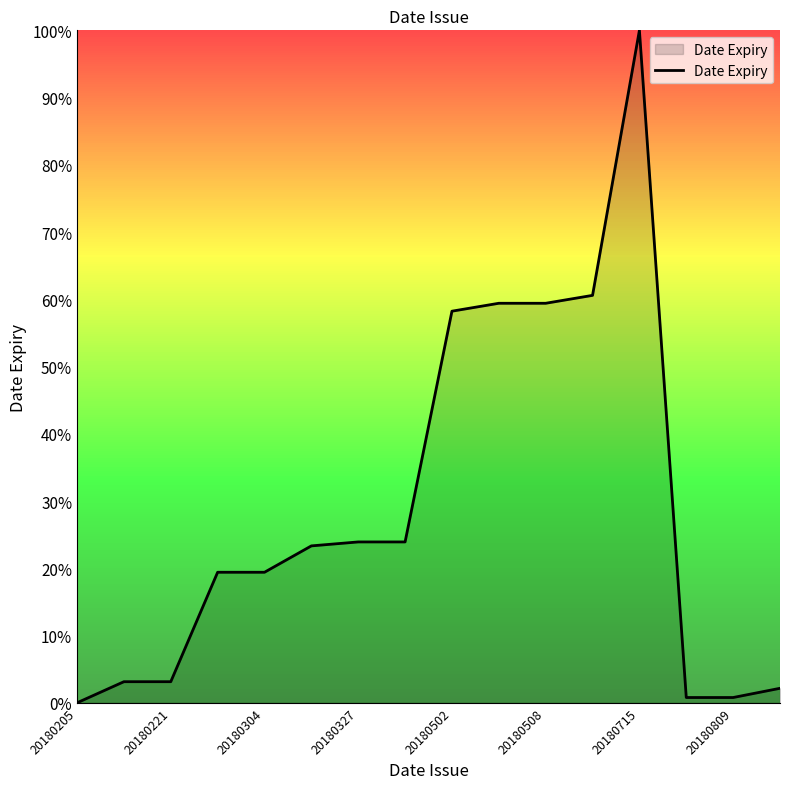

What is the maximum value shown in the chart?

100.0